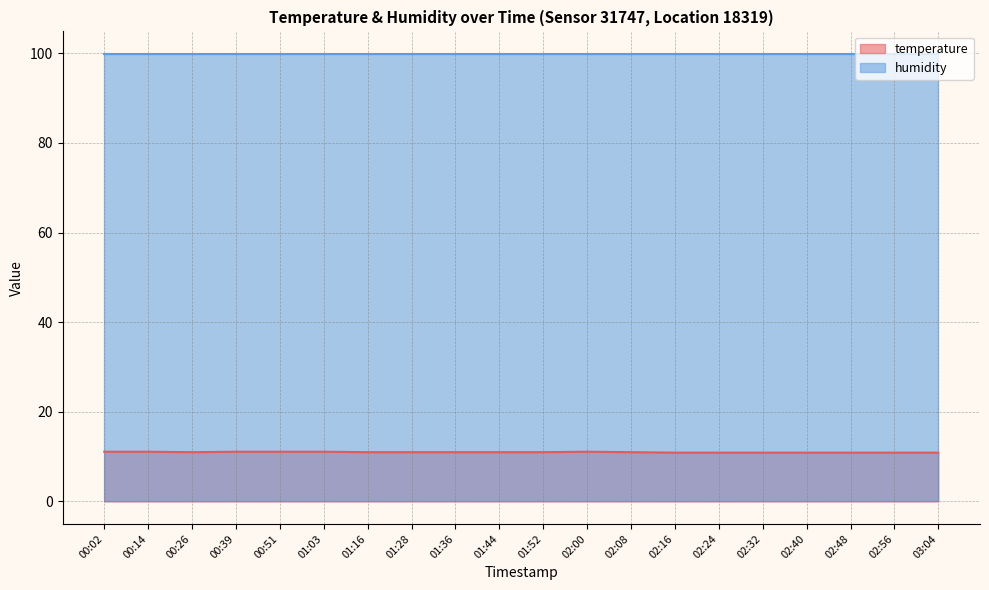

Rank the categories by value from highest to lowest.

00:02, 00:14, 00:39, 00:51, 01:03, 02:00, 00:26, 01:16, 01:28, 01:36, 01:44, 01:52, 02:08, 02:16, 02:24, 02:32, 02:40, 02:48, 02:56, 03:04